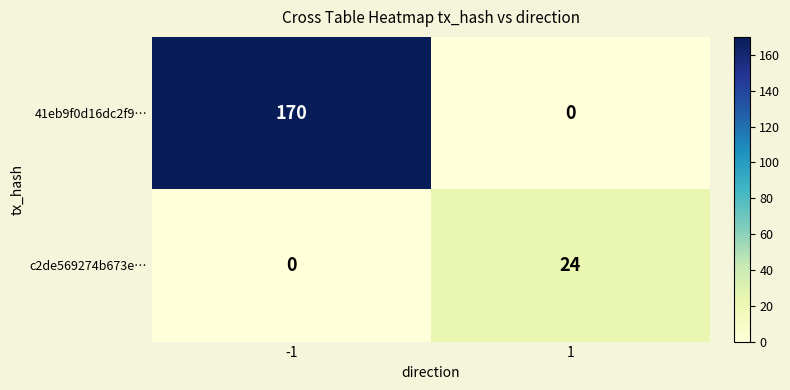

List the series in order of their overall mean, highest first.

41eb9f0d16dc2f9…, c2de569274b673e…